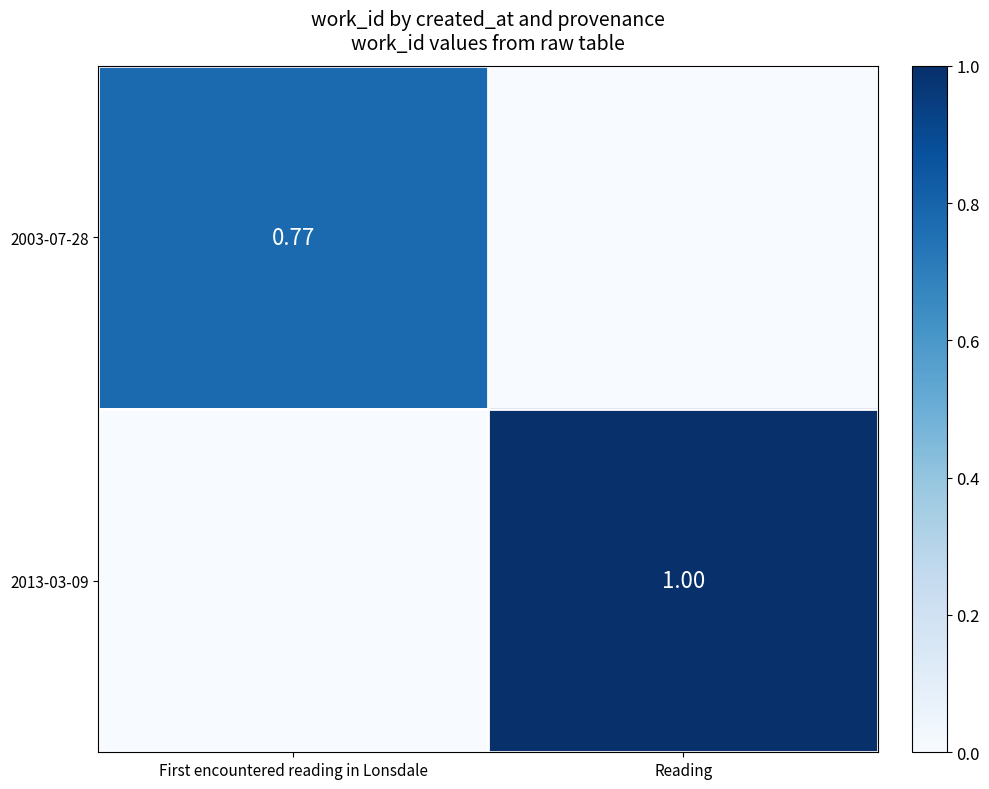

Between Reading and First encountered reading in Lonsdale, which is larger?

First encountered reading in Lonsdale